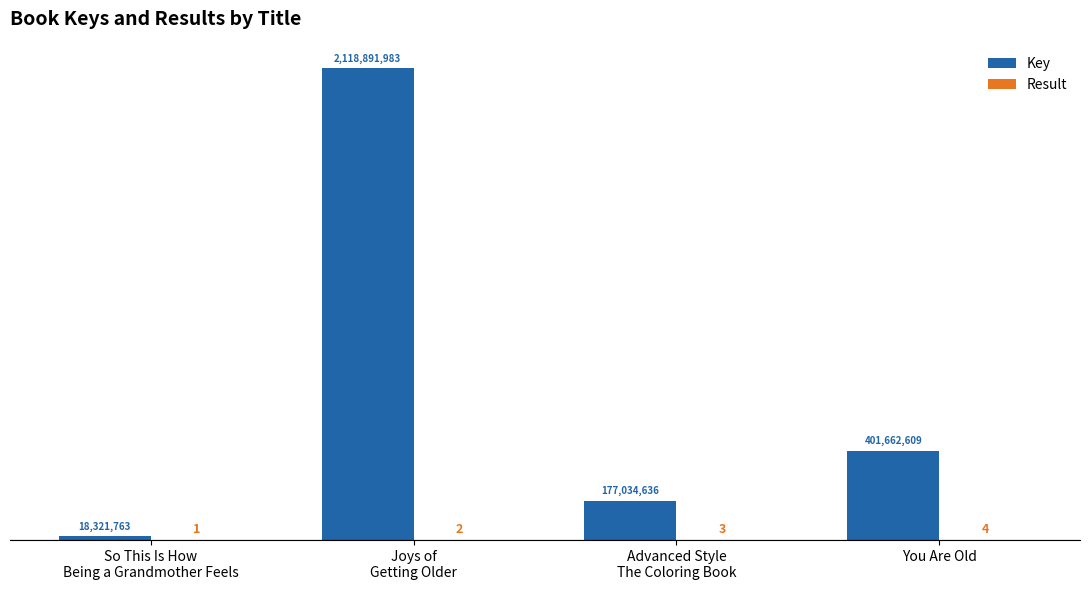

Does the chart contain stacked bars?

No